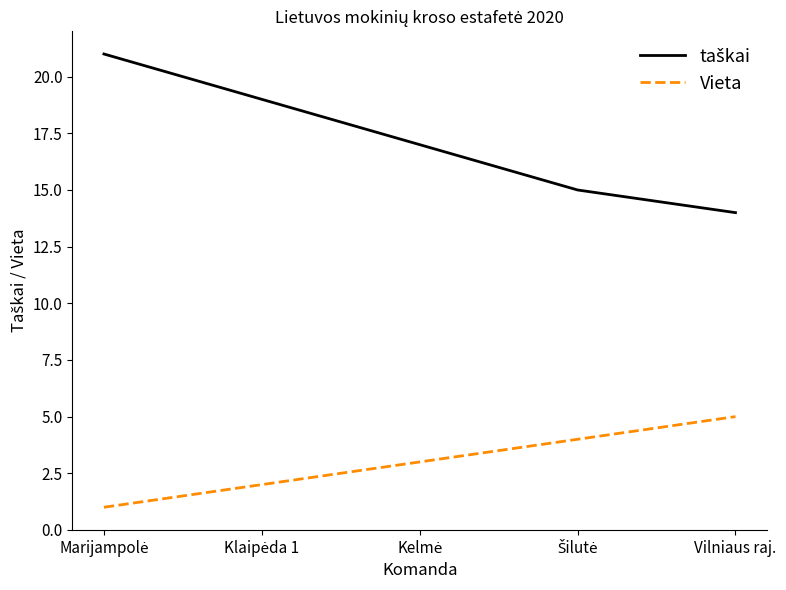

What value does the Vieta series have at Vilniaus raj.?

5